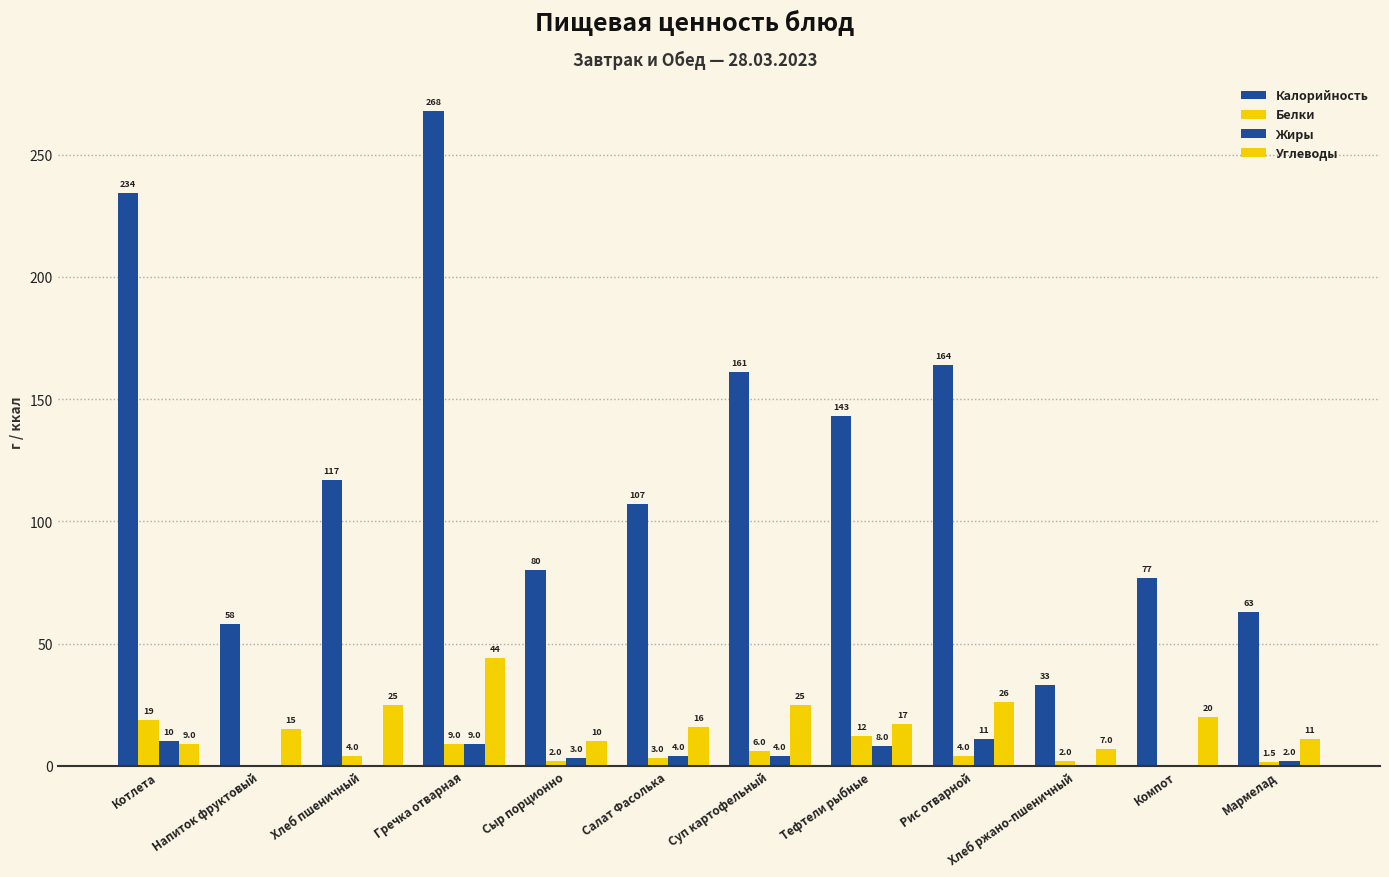

How many values in Жиры are above zero?

8